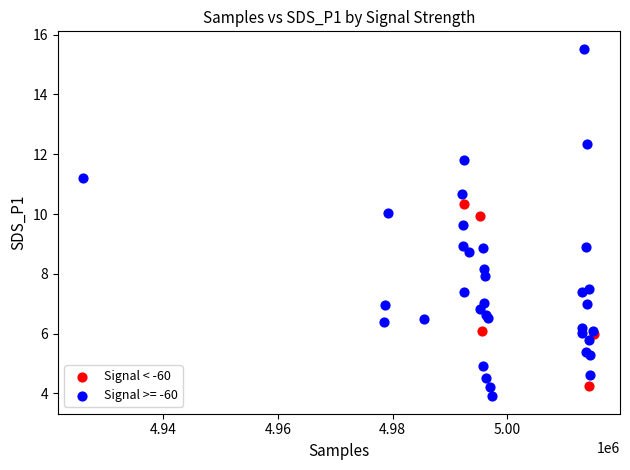

Which series has the largest Y range (max minus min)?

Signal >= -60